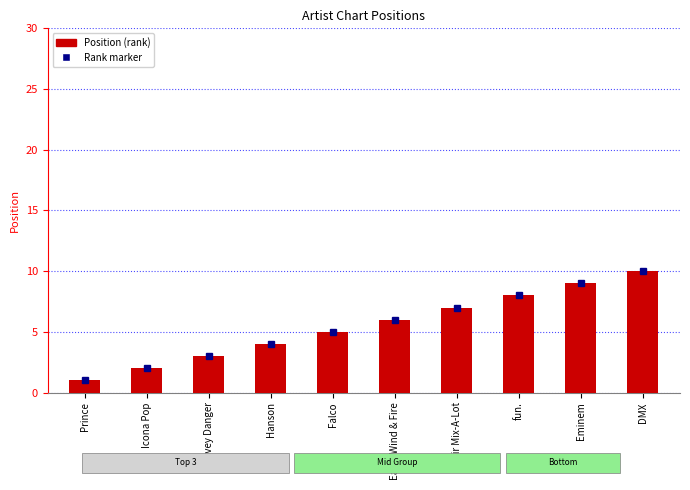

Between fun. and DMX, which is larger?

DMX